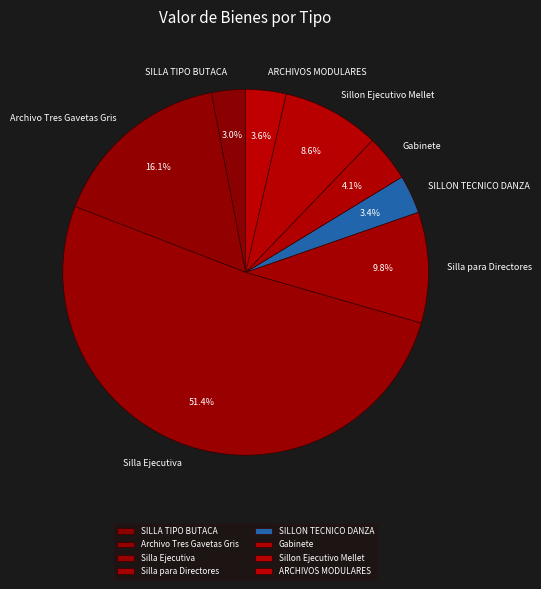

Approximately how many times larger is the value at Sillon Ejecutivo Mellet compared to Silla para Directores?

0.9